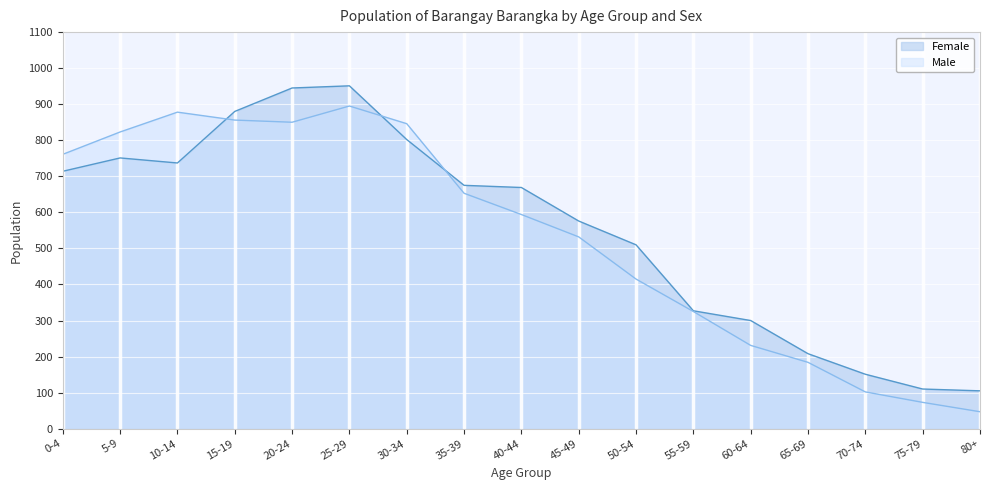

Where is the first local minimum for Female?

10-14